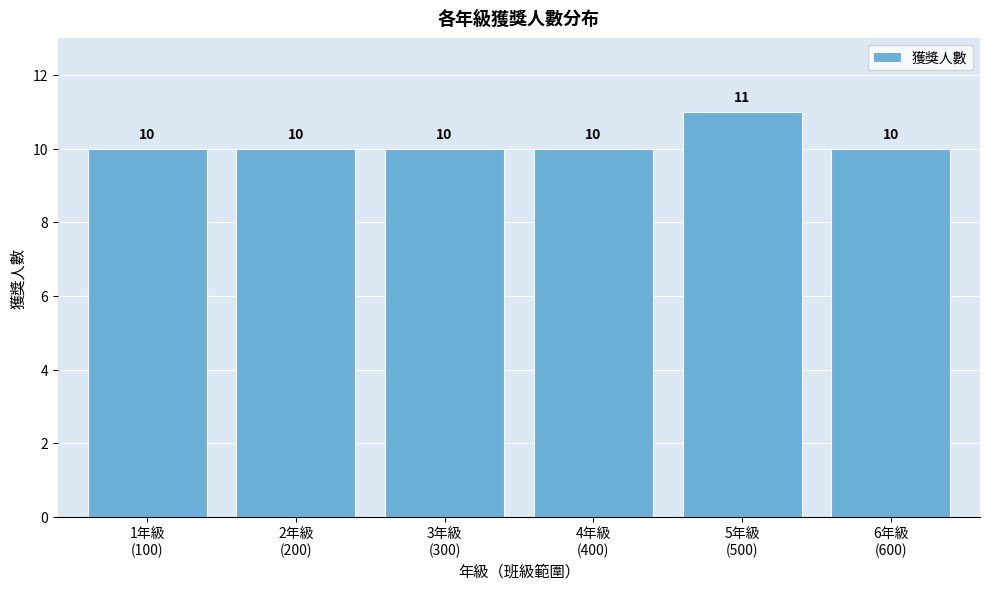

Reading right to left, transcribe all the data shown in this chart.

10	11	10	10	10	10